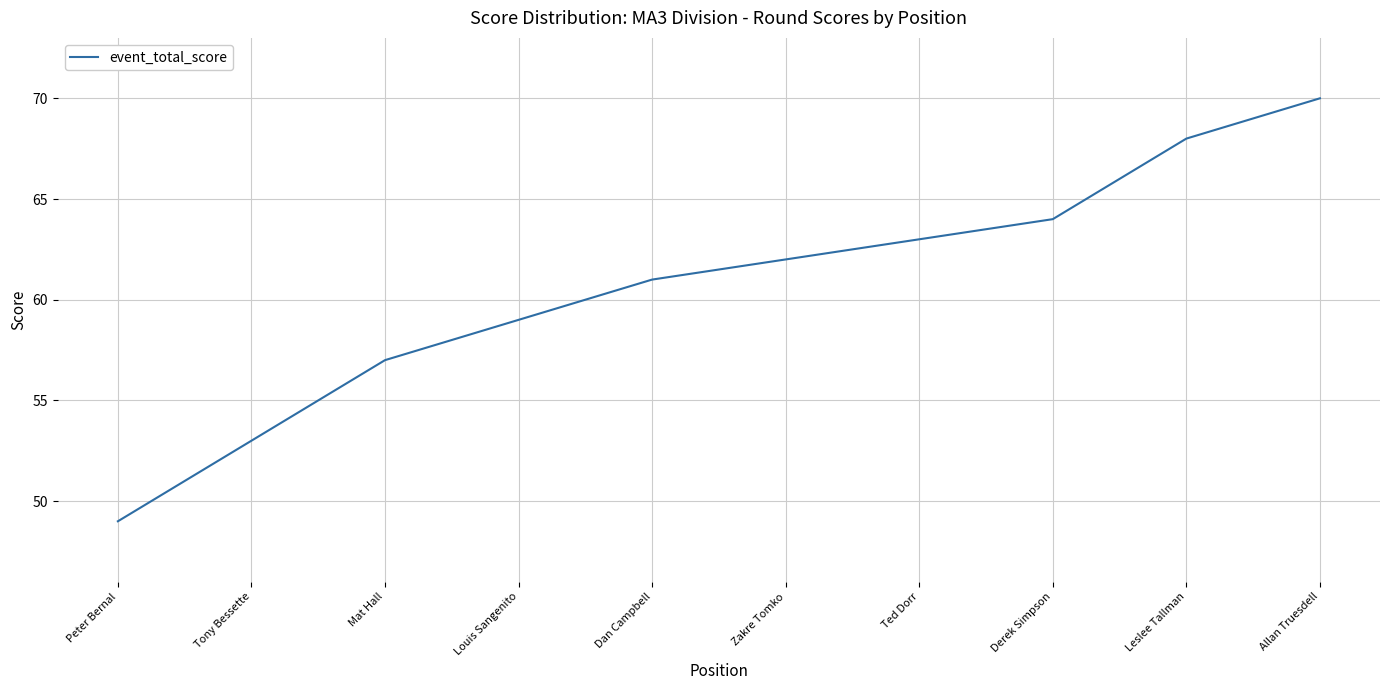

What is the sum of the values at Leslee Tallman and Zakre Tomko?

130